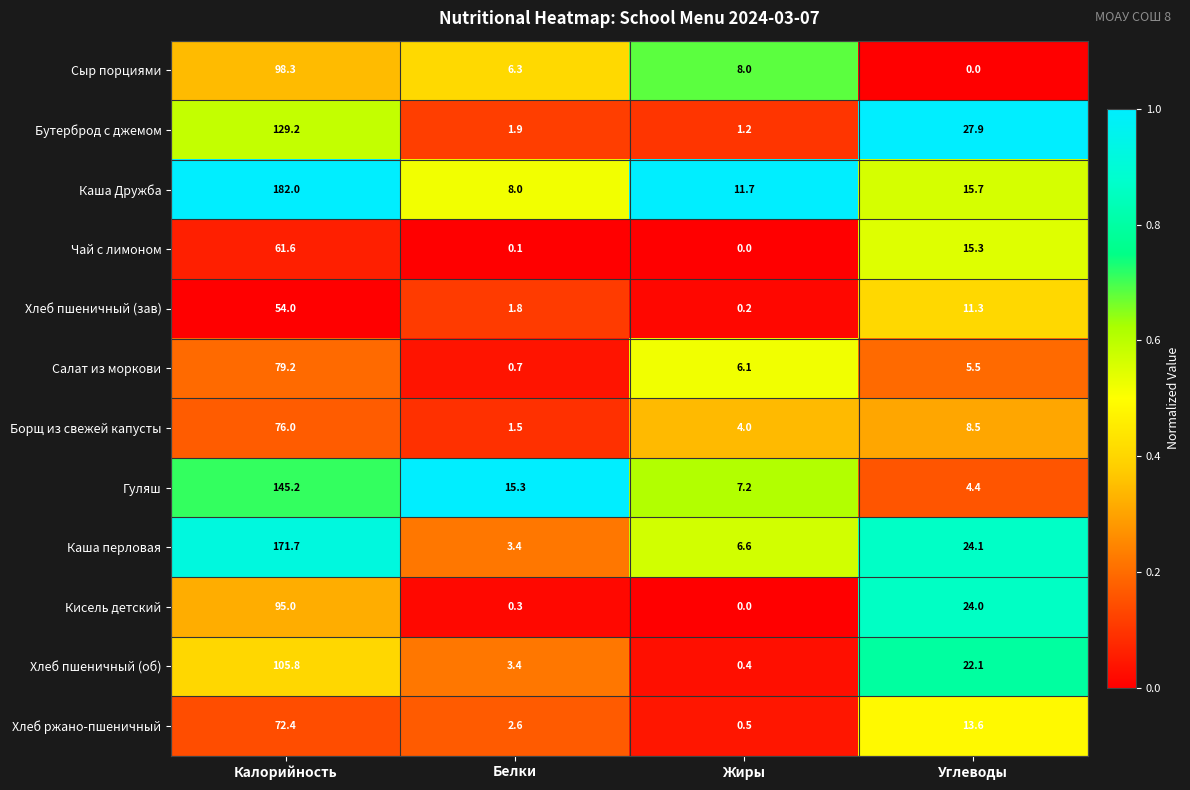

How many categories are shown in the chart?

4